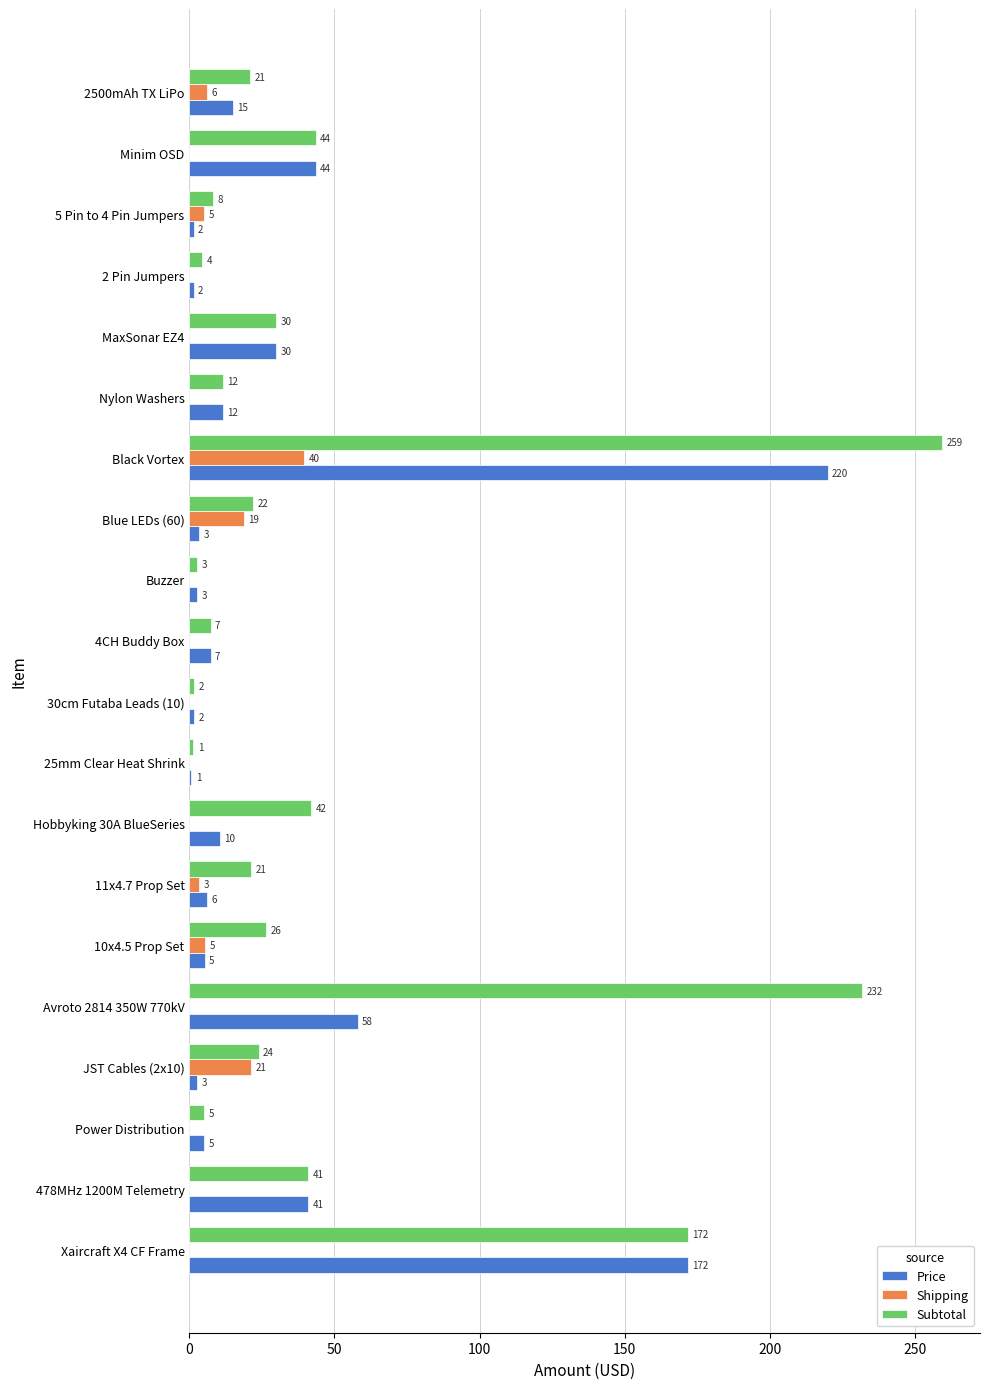

What are all the series names shown in the legend?

Price, Shipping, Subtotal